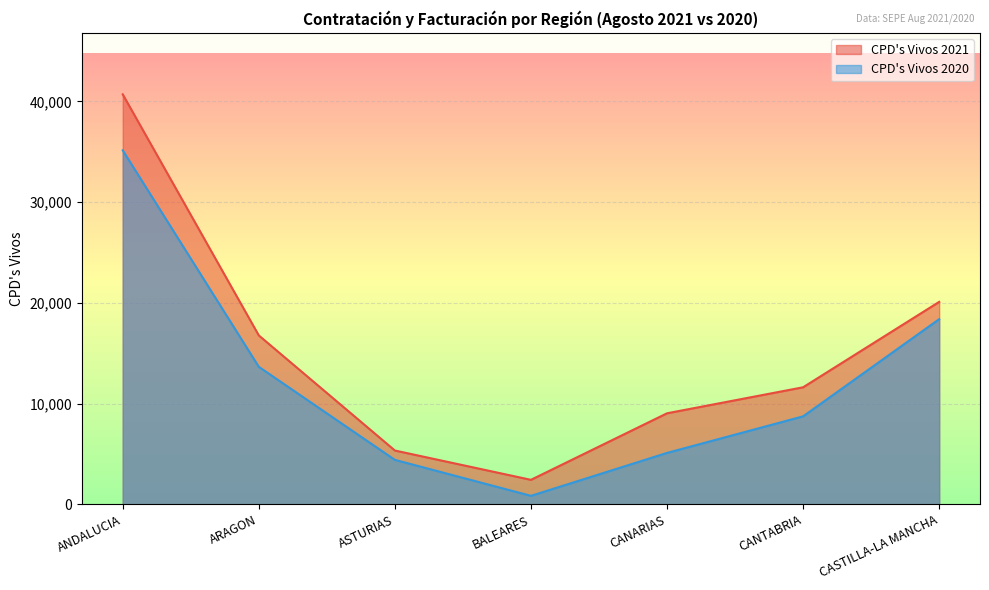

True or false: Facturación 2021 and CPD's Vivos 2021 cross at least once.

False